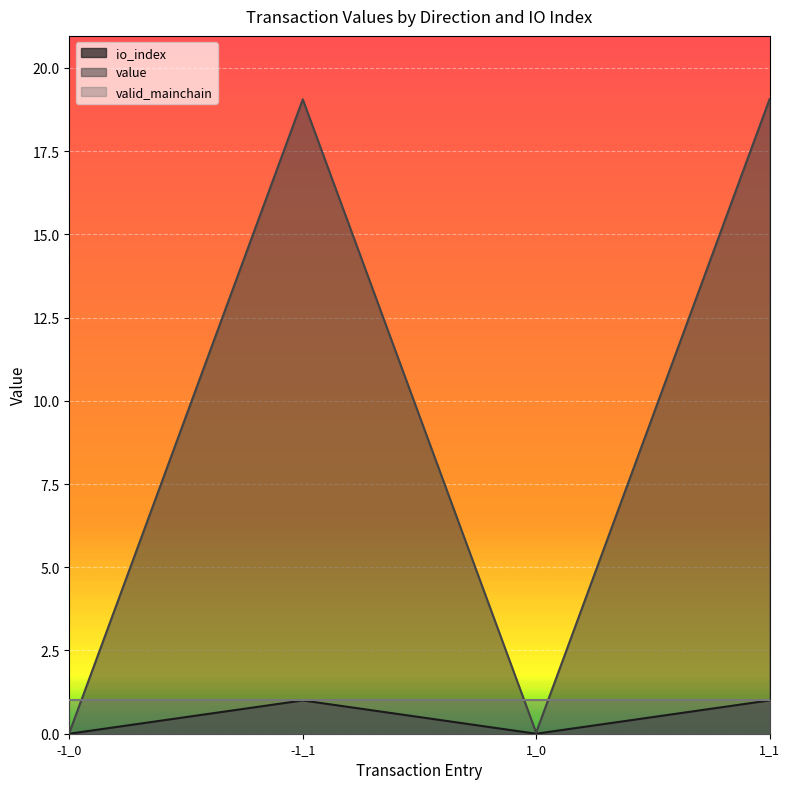

True or false: value has more than 0 interior local peaks.

True